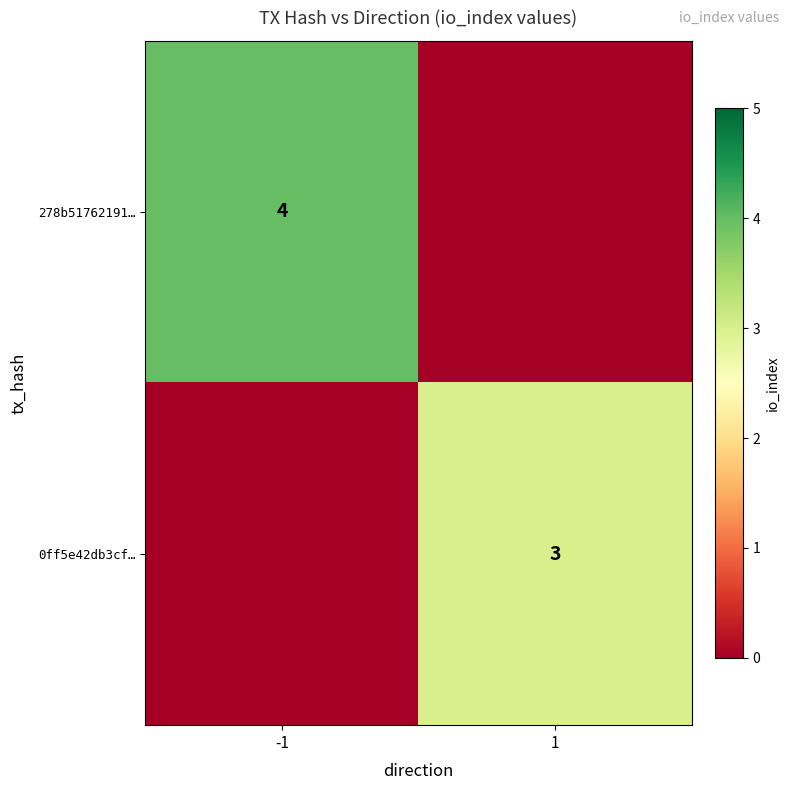

Which label corresponds to the largest value in the chart?

-1